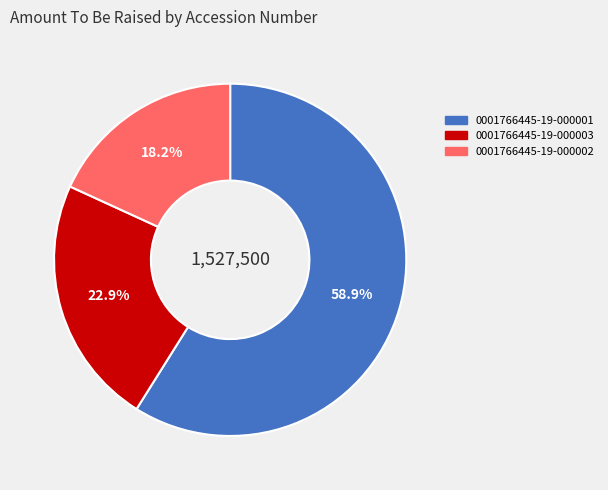

To the nearest percent, what is the average slice percentage?

33%